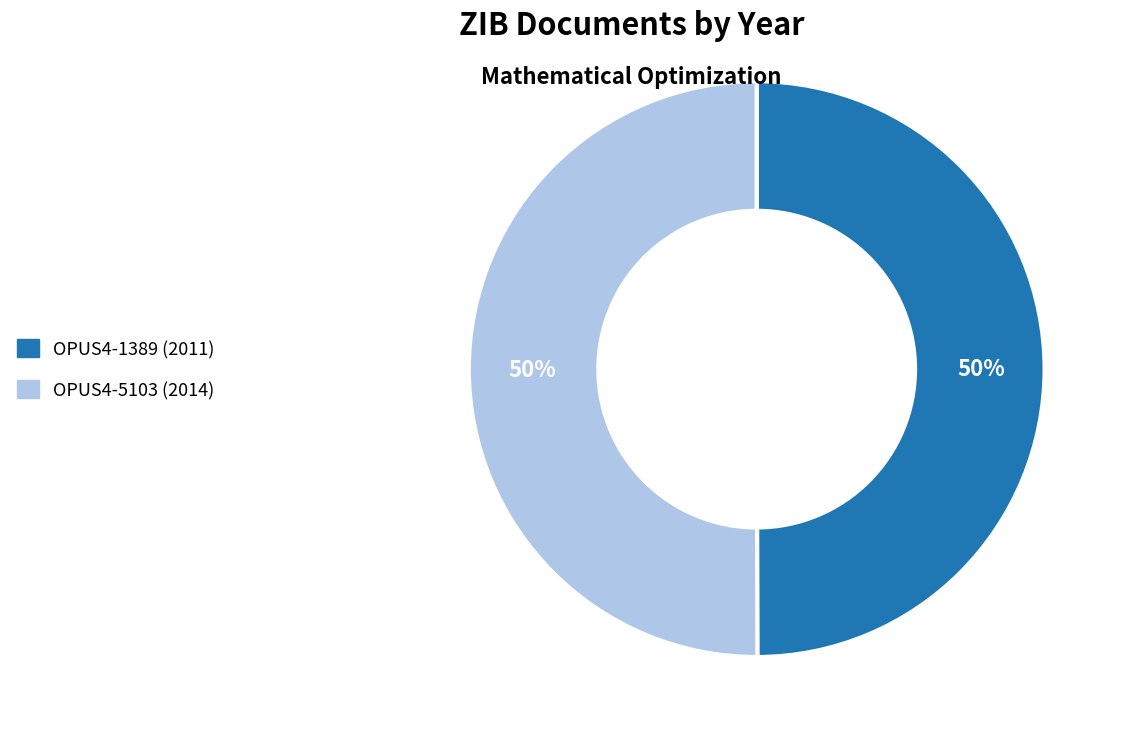

Count the number of slices in the pie.

2